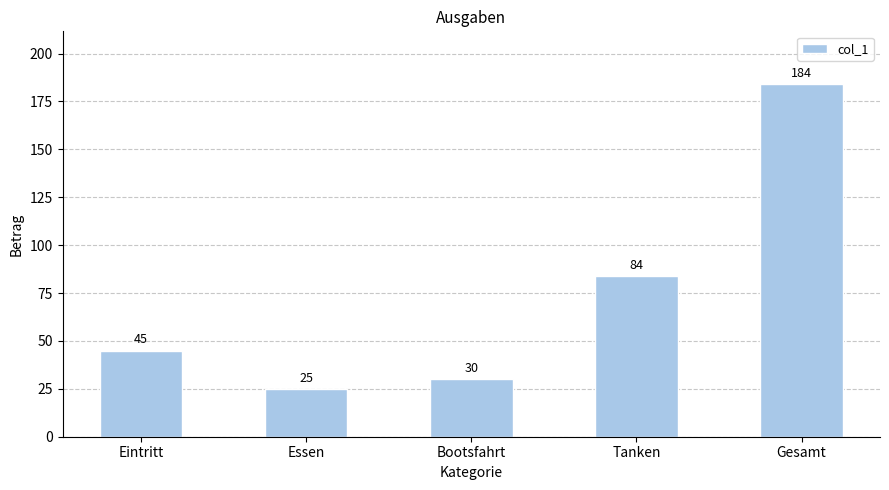

Rank the categories by value from lowest to highest.

Essen, Bootsfahrt, Eintritt, Tanken, Gesamt